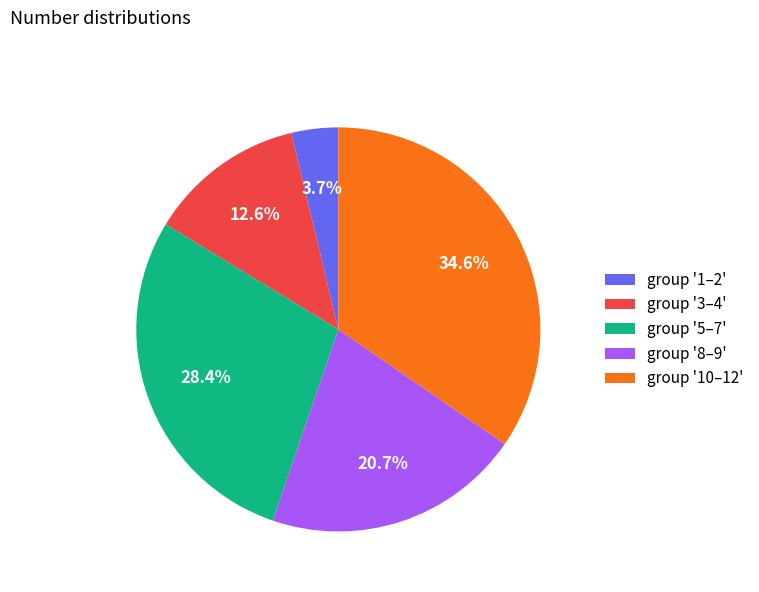

Between group '10–12' and group '1–2', which is larger?

group '10–12'